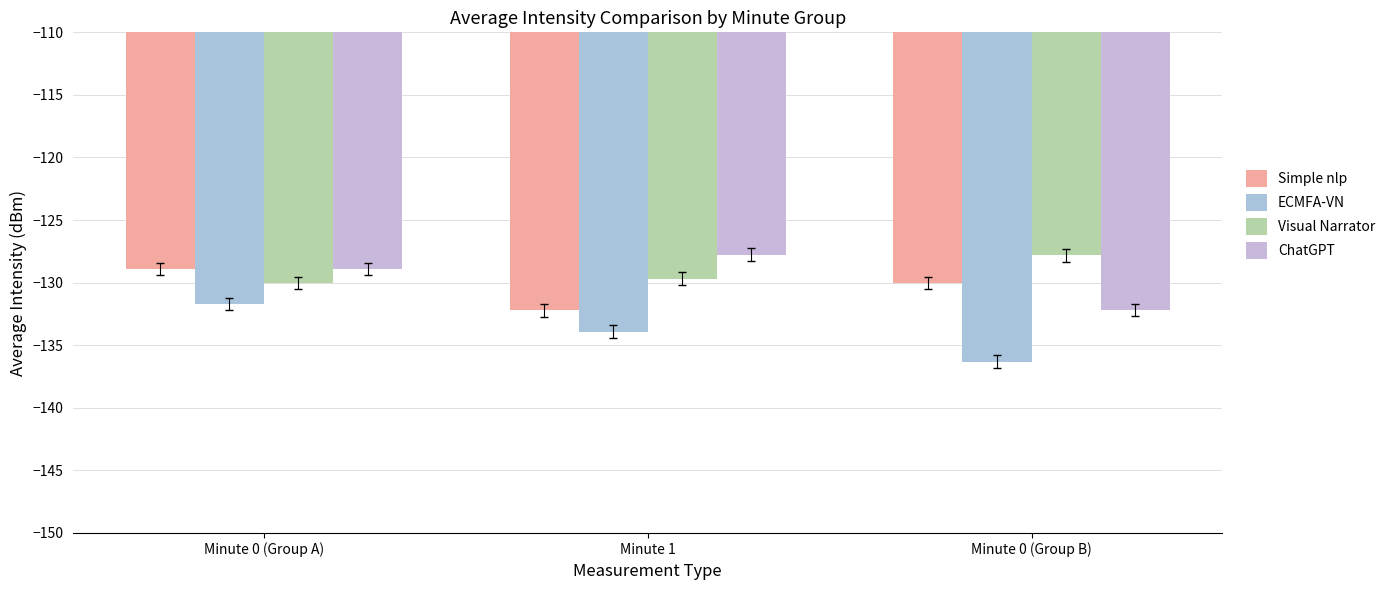

What is the label of the 2nd bar from the right?

Minute 1